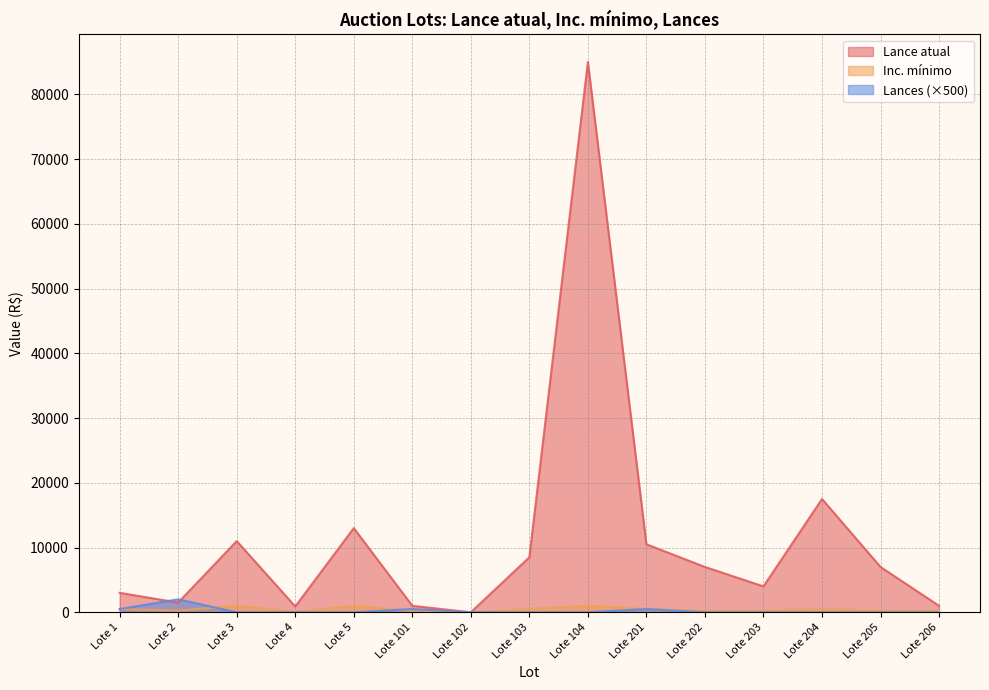

Between which two adjacent categories do Lances and Inc. mínimo first intersect?

Lote 2 and Lote 3